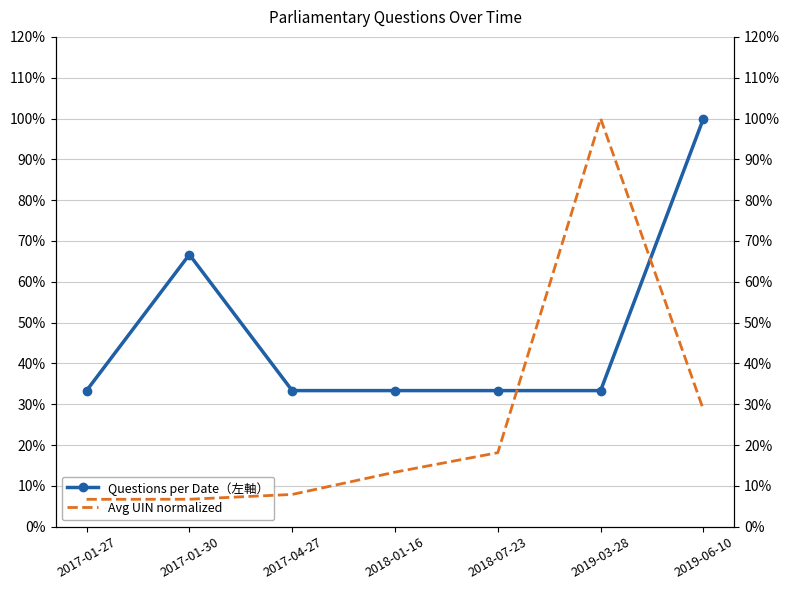

The value of Avg UIN normalized at 2019-03-28 is 1.0. True or false?

True